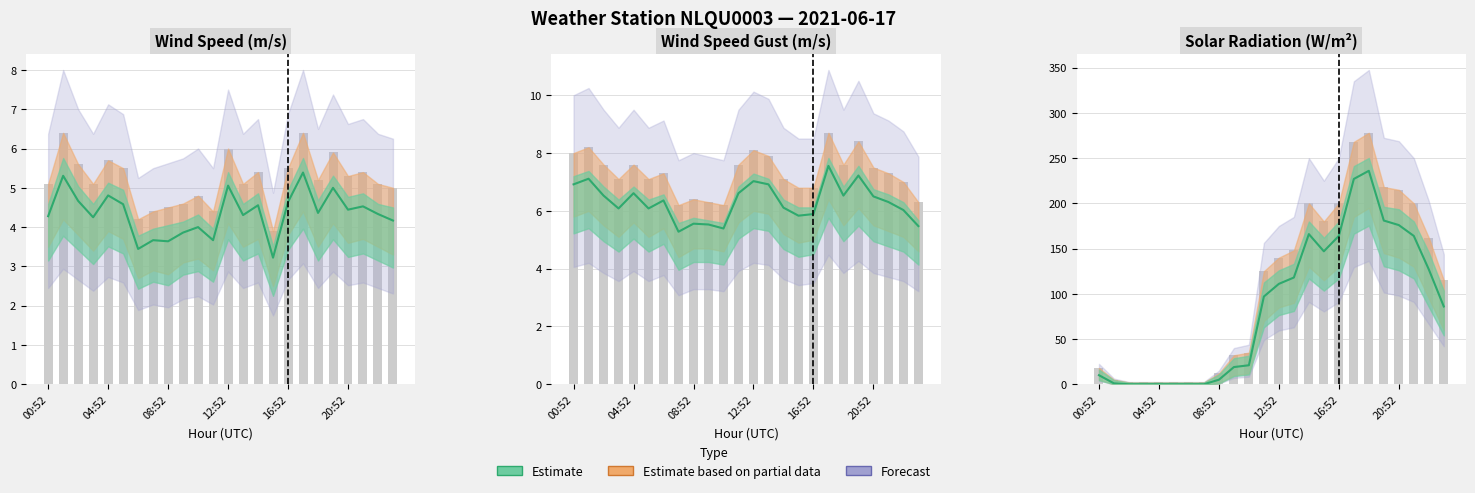

What is the difference between the highest and lowest values at 07:52?

5.3